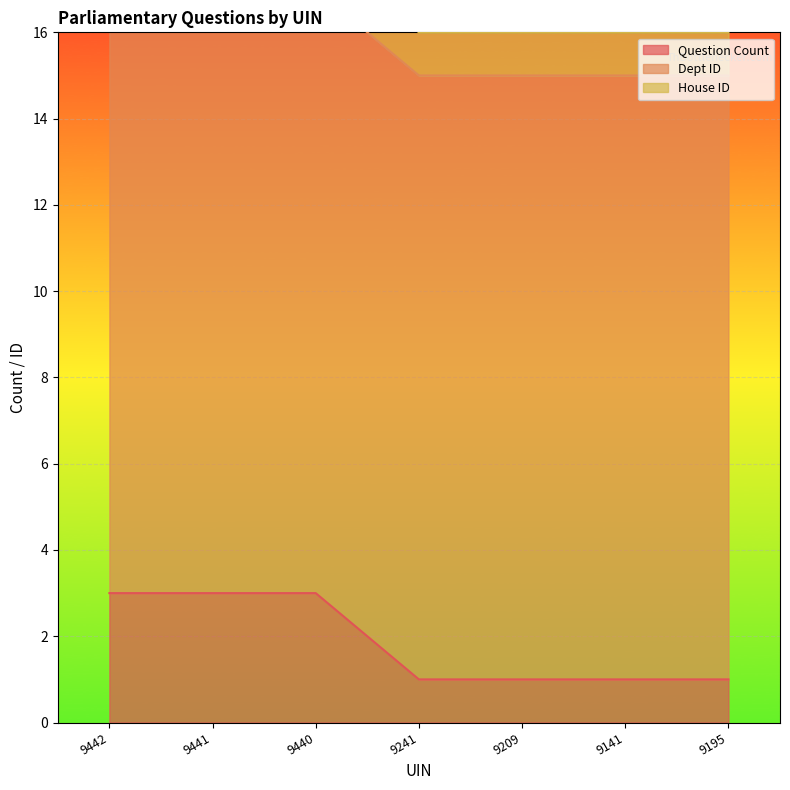

What is the difference between the second highest and second lowest values in the Question Count series?

2